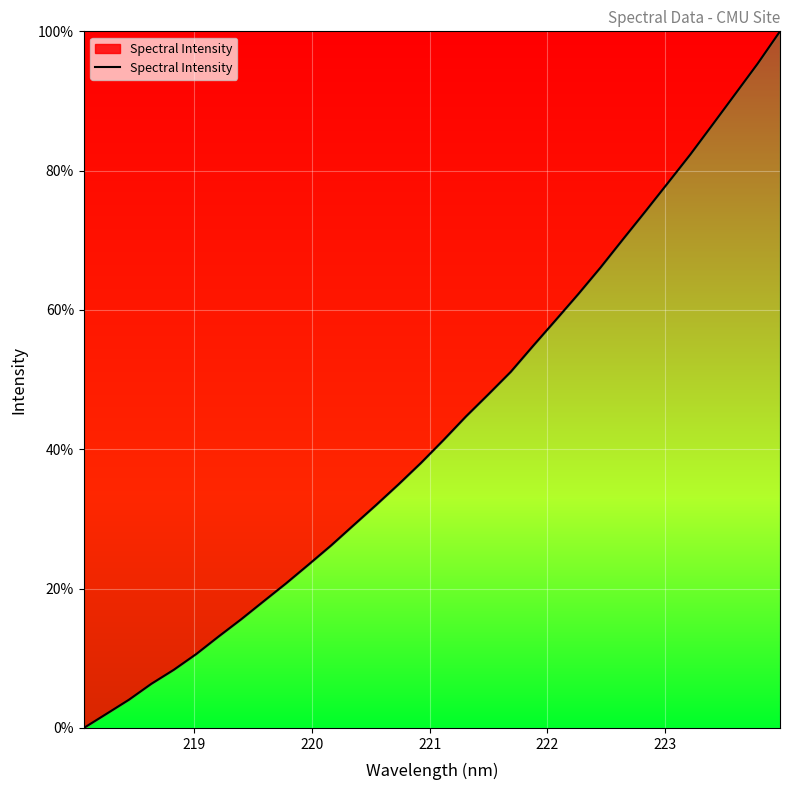

How many positive values are there?

31